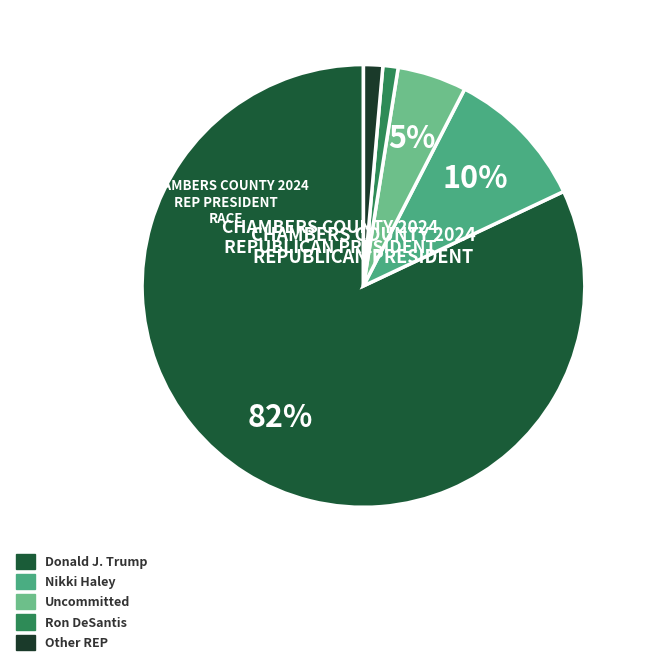

Which slice is the largest?

Donald J. Trump